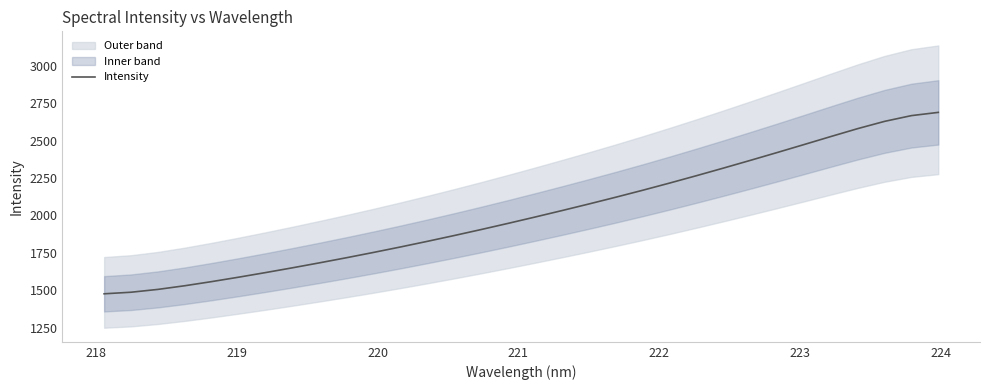

What is the lowest value of the Intensity series?

1475.8